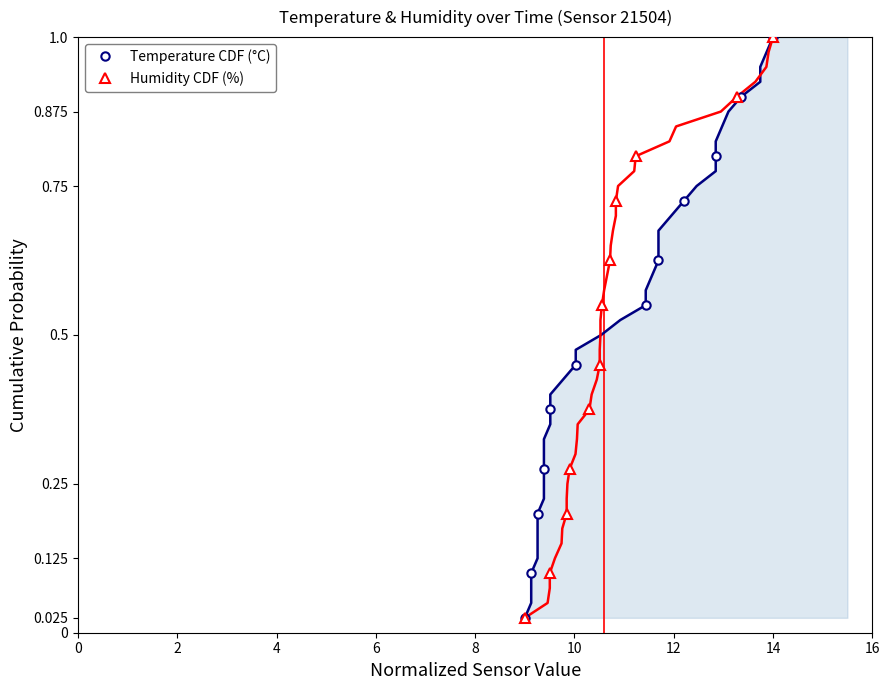

How many lines are shown in the chart?

2